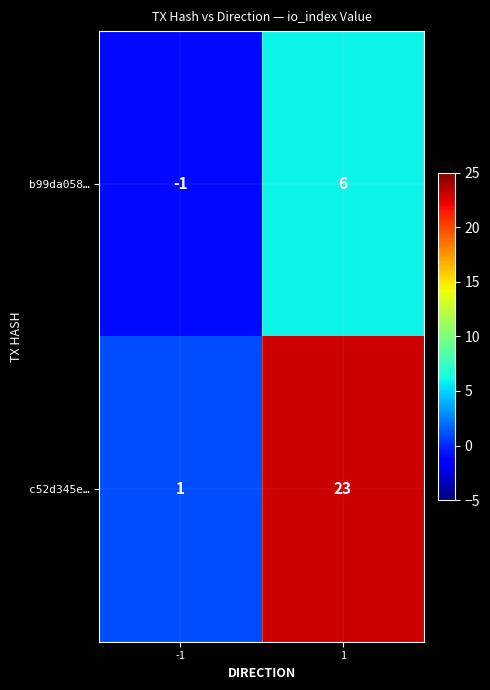

Reading left to right, what are all the values shown in this chart?

b99da058…: -1	6
c52d345e…: 1	23